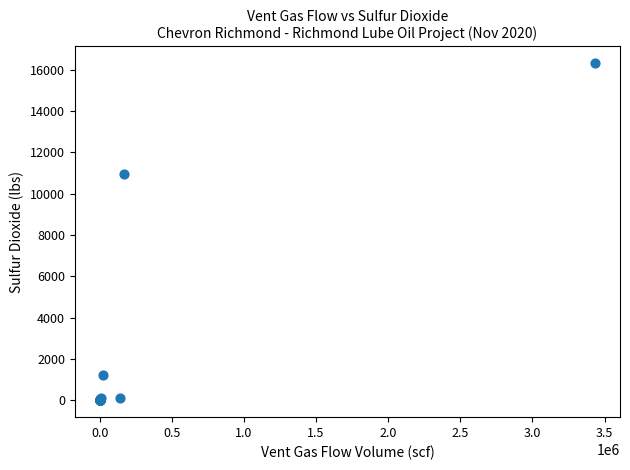

What Y value in the scatter plot is closest to 8152?

10934.3